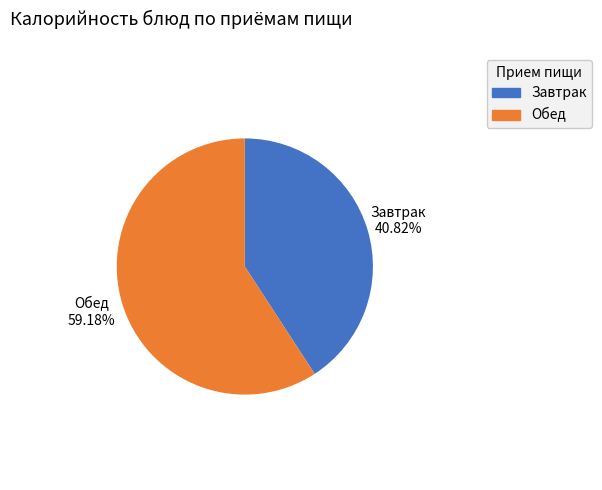

Do Обед and Завтрак together represent more than half of the pie?

Yes